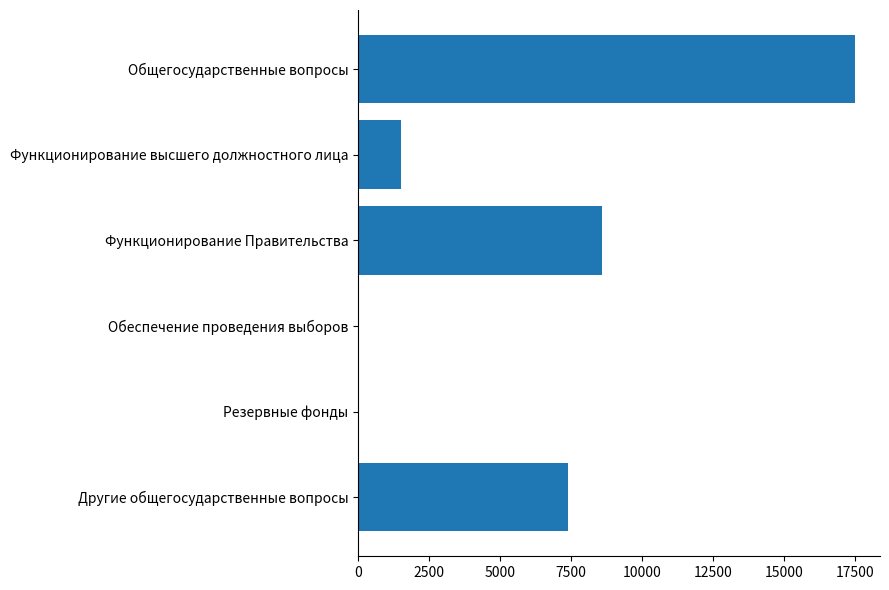

Is it true that the value at Обеспечение проведения выборов is 0.0?

True